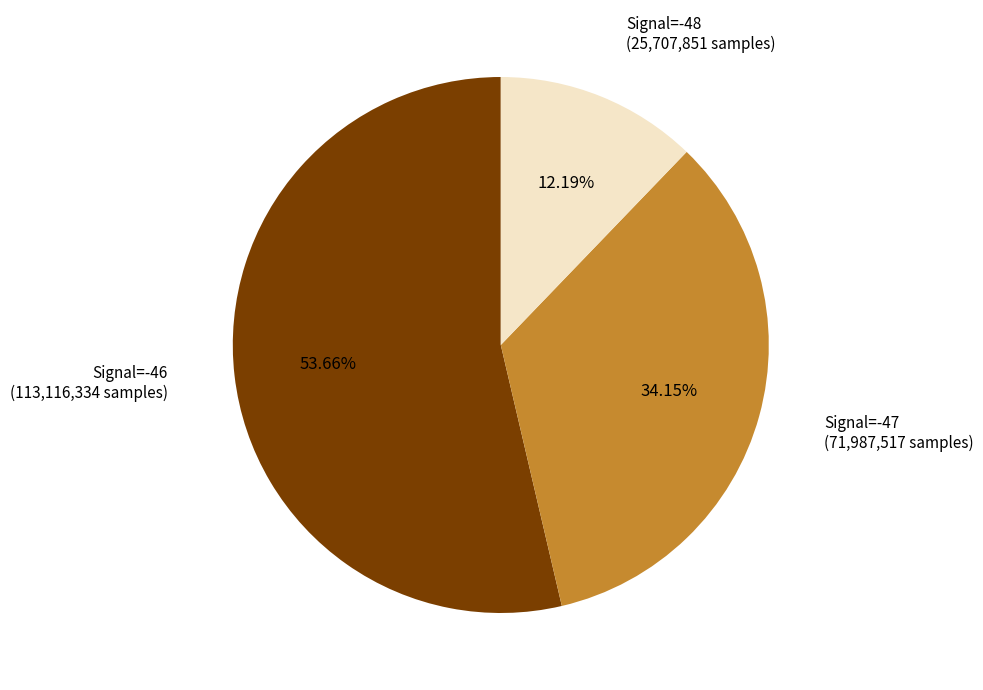

Does any single category account for the majority?

Yes